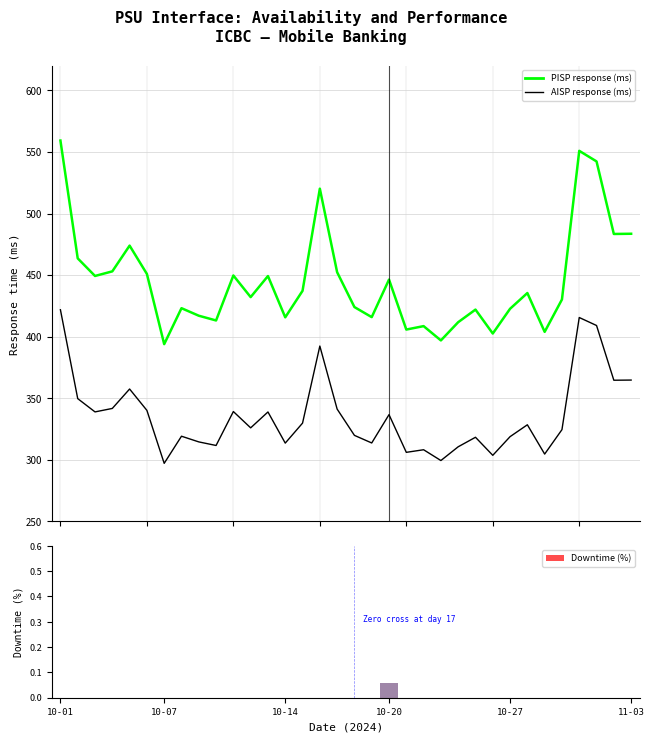

How many groups of bars are there?

34